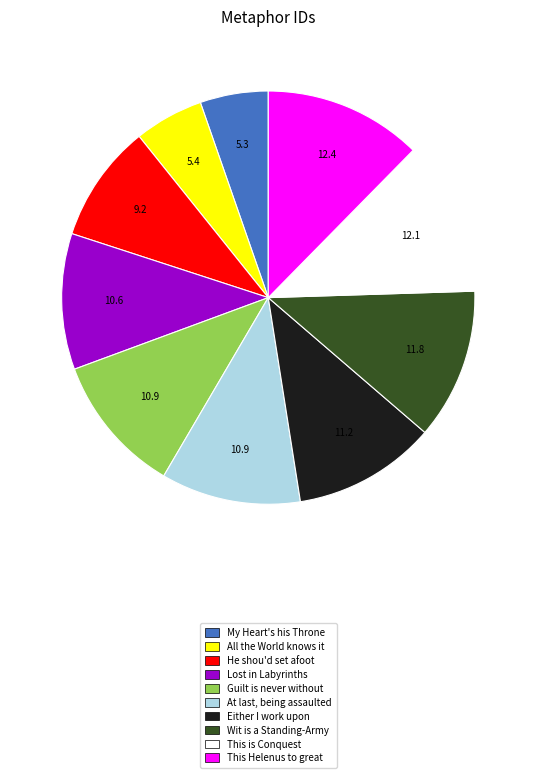

What is the ratio of the value at My Heart's his Throne to the value at Either I work upon?

0.5